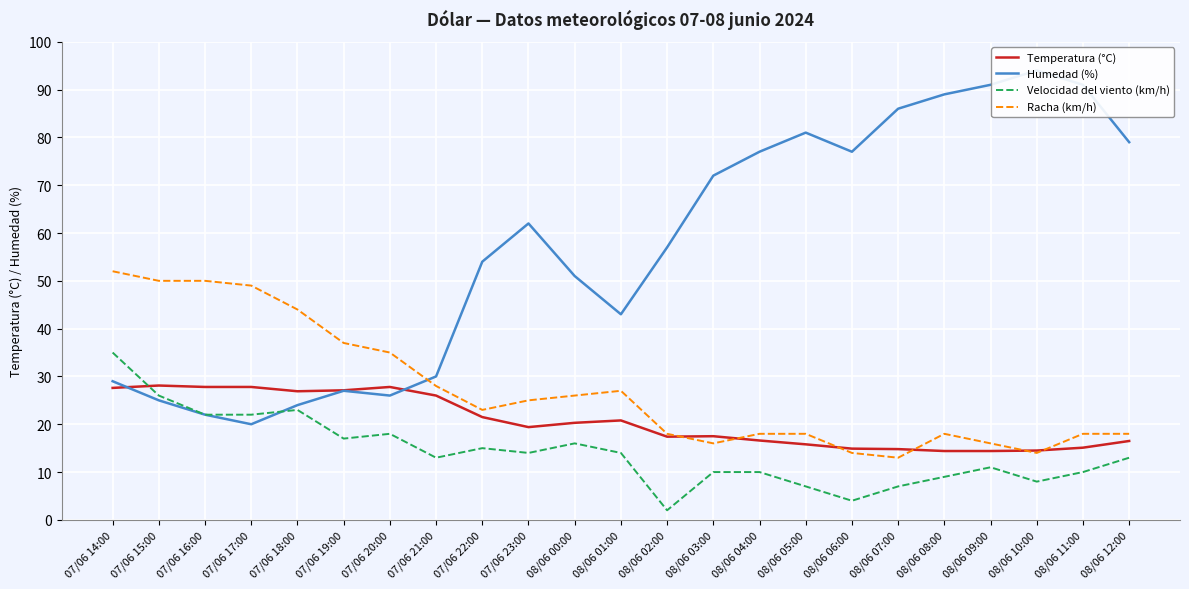

What is the average value of the Humedad (%) series?

56.8